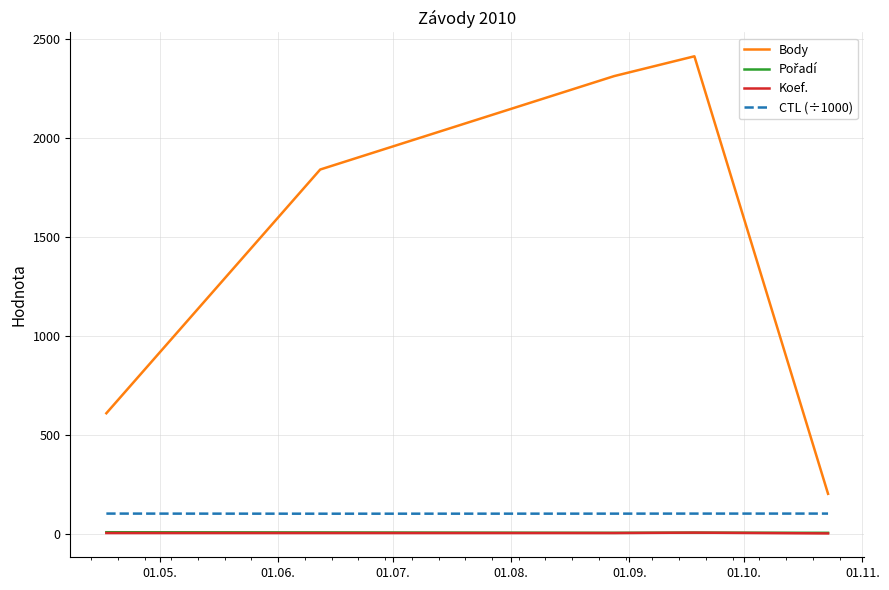

What is the average value of the Body series?

1475.0